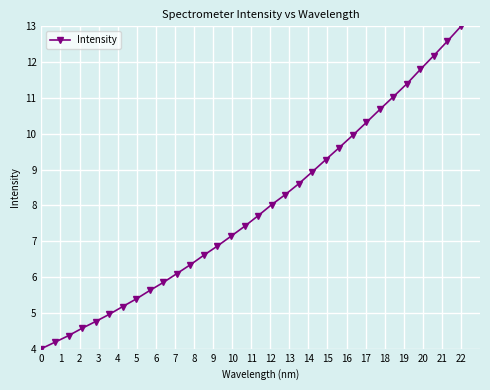

True or false: the data has more than 2 interior local peaks.

False